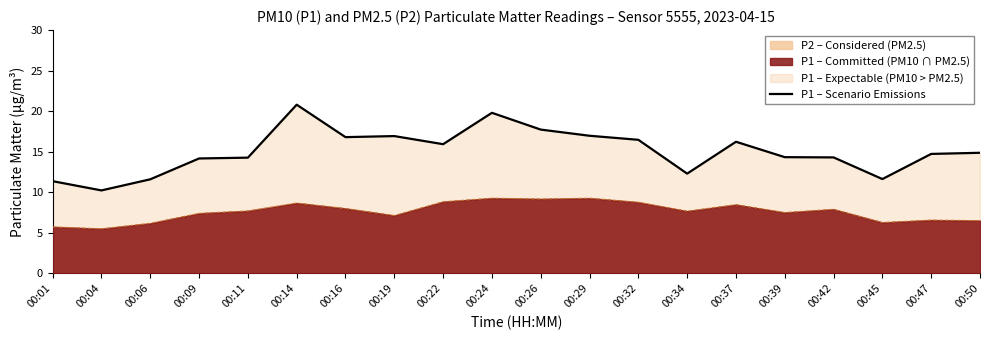

What is the average value?

15.1